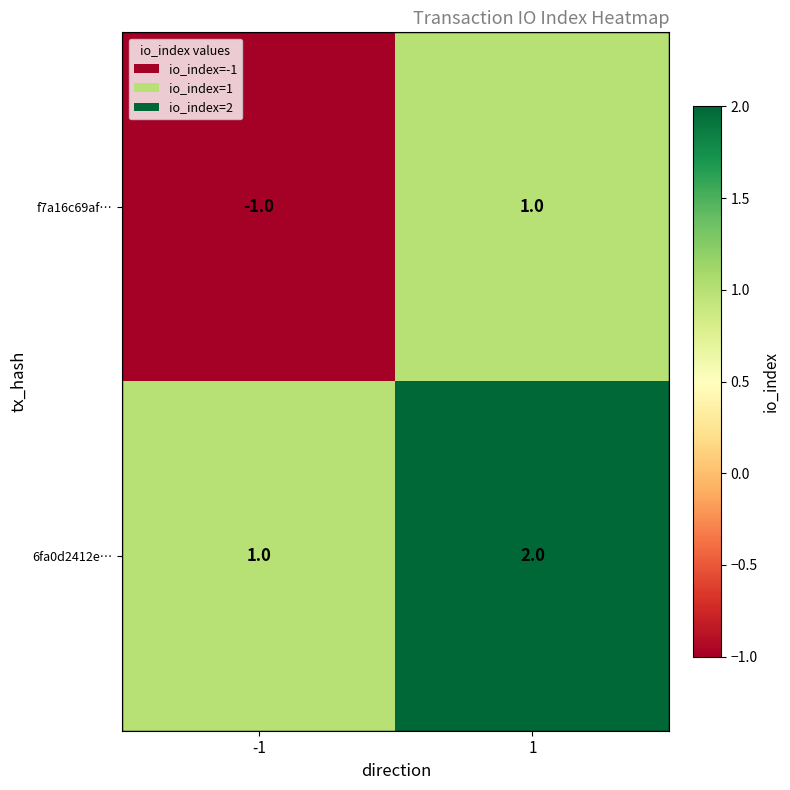

Count the number of data series in this chart.

2